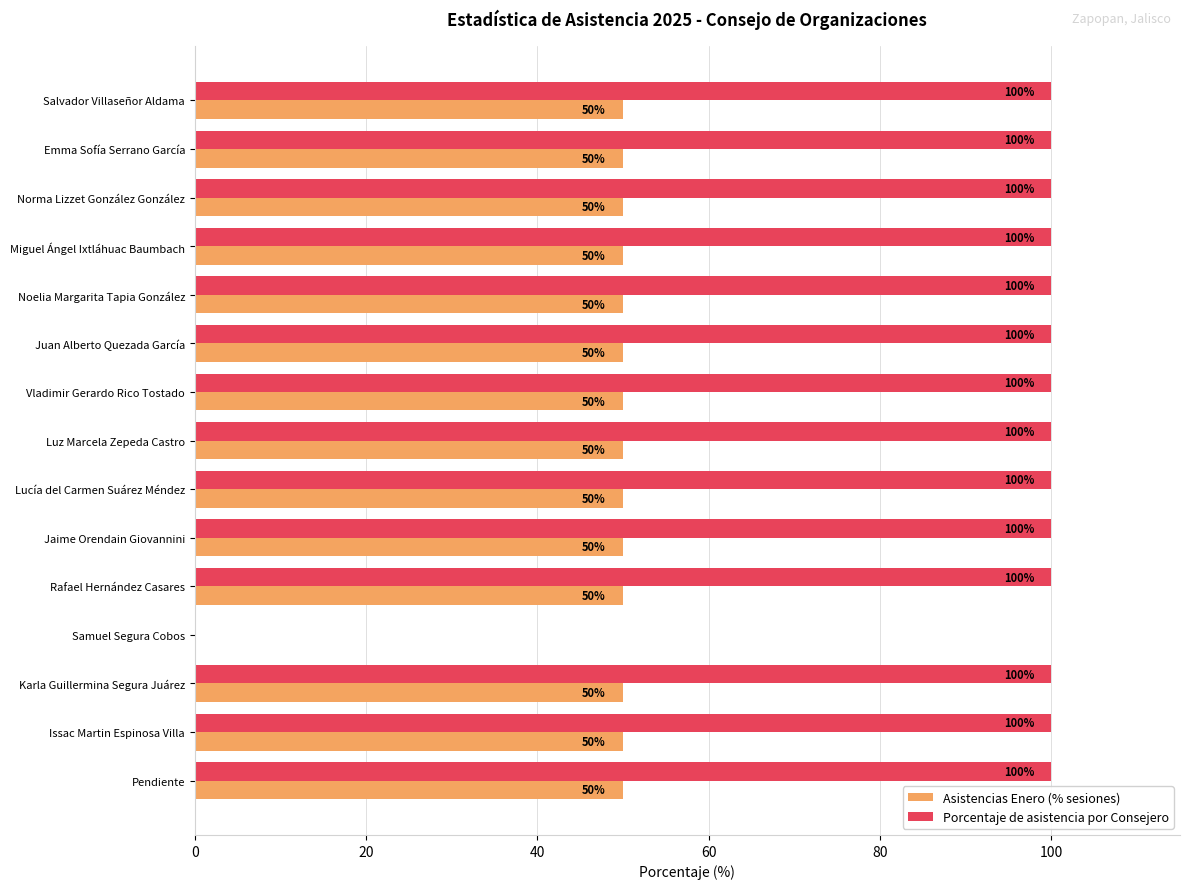

The Porcentaje de asistencia por Consejero series shows 155 at Vladimir Gerardo Rico Tostado. True or false?

False